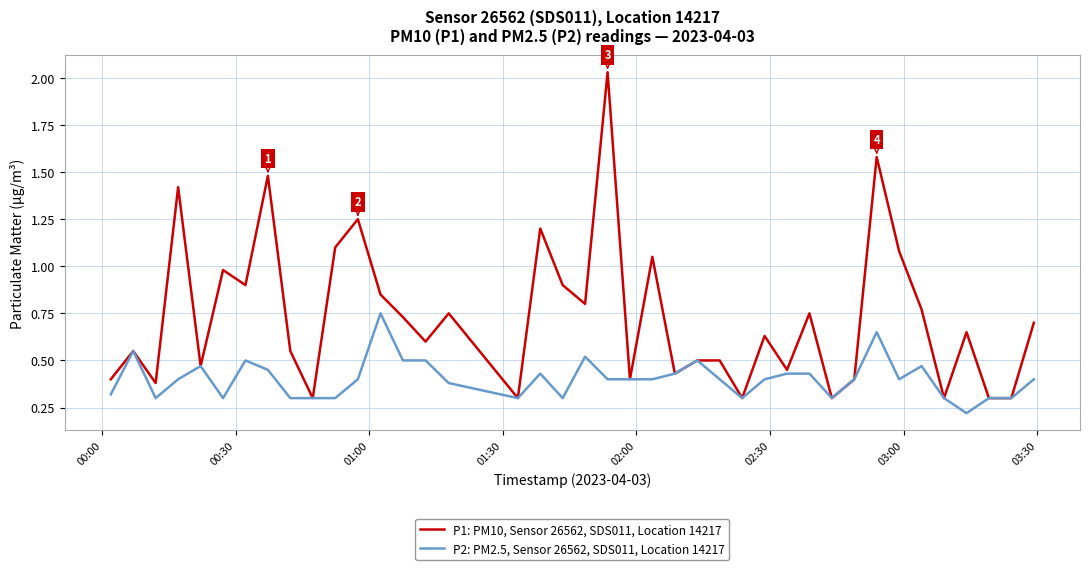

Which series has the widest spread of values?

P1: PM10, Sensor 26562, SDS011, Location 14217